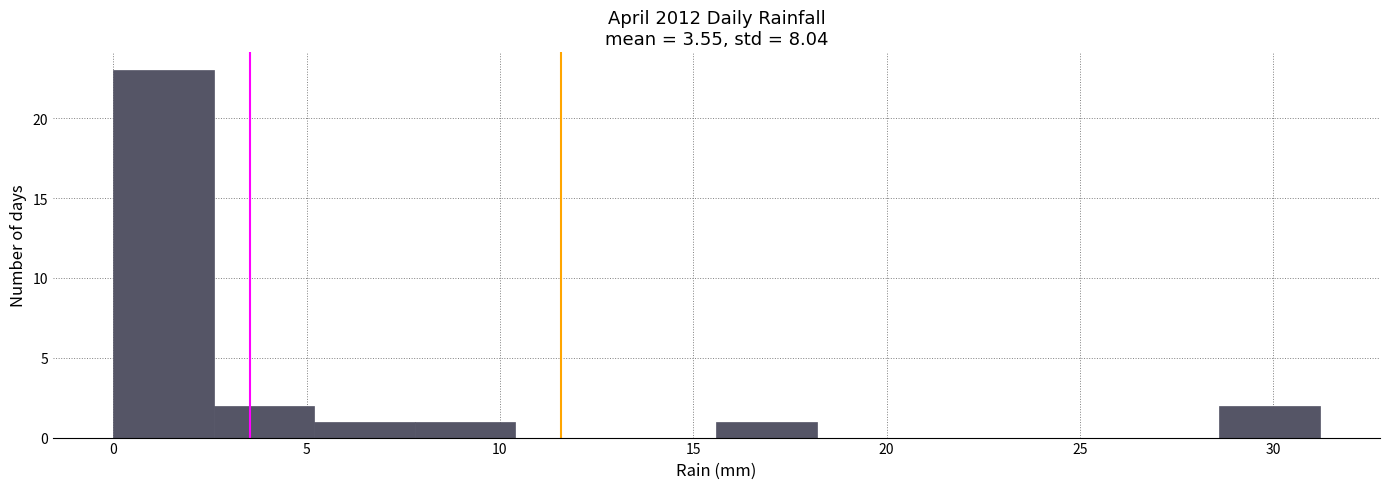

How tall is the bar that spans 0.0 to 2.6 on the x-axis? Neither the bar edges nor the heights are printed on the chart, so give them approximately, as read against the axes.

23